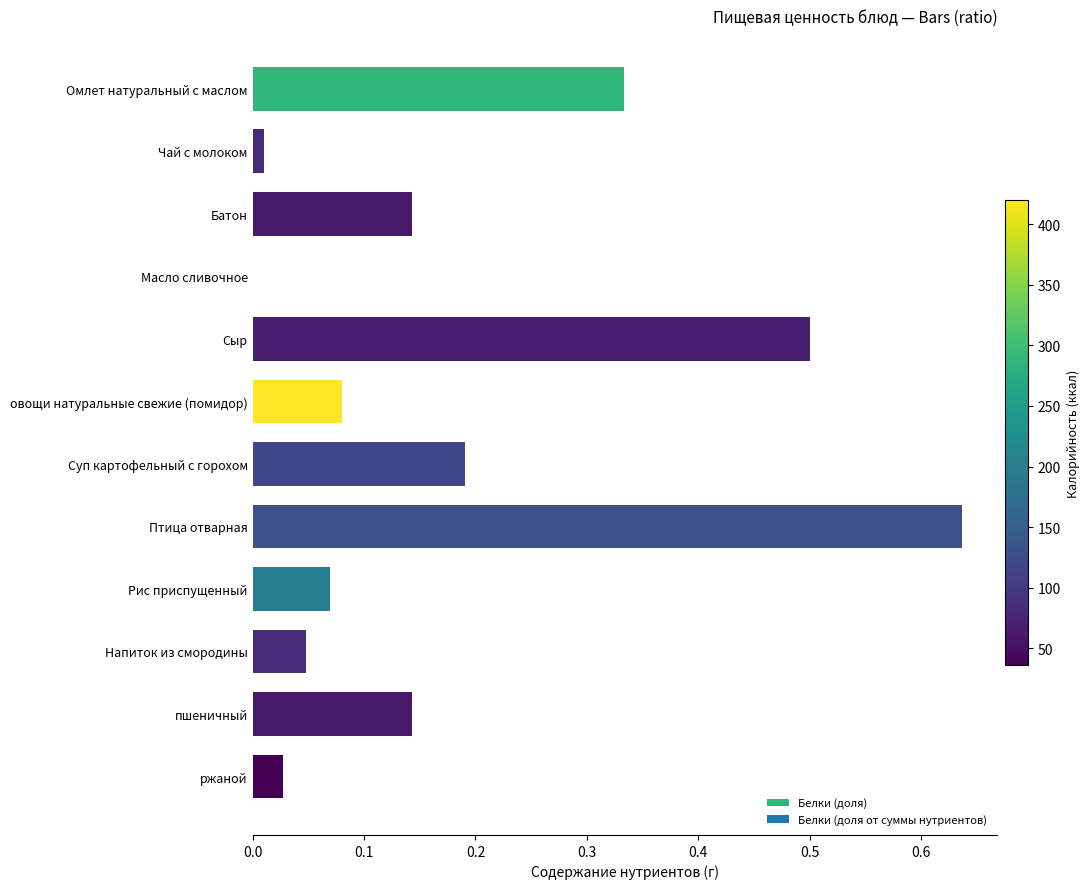

Which label corresponds to the largest value in the chart?

Птица отварная